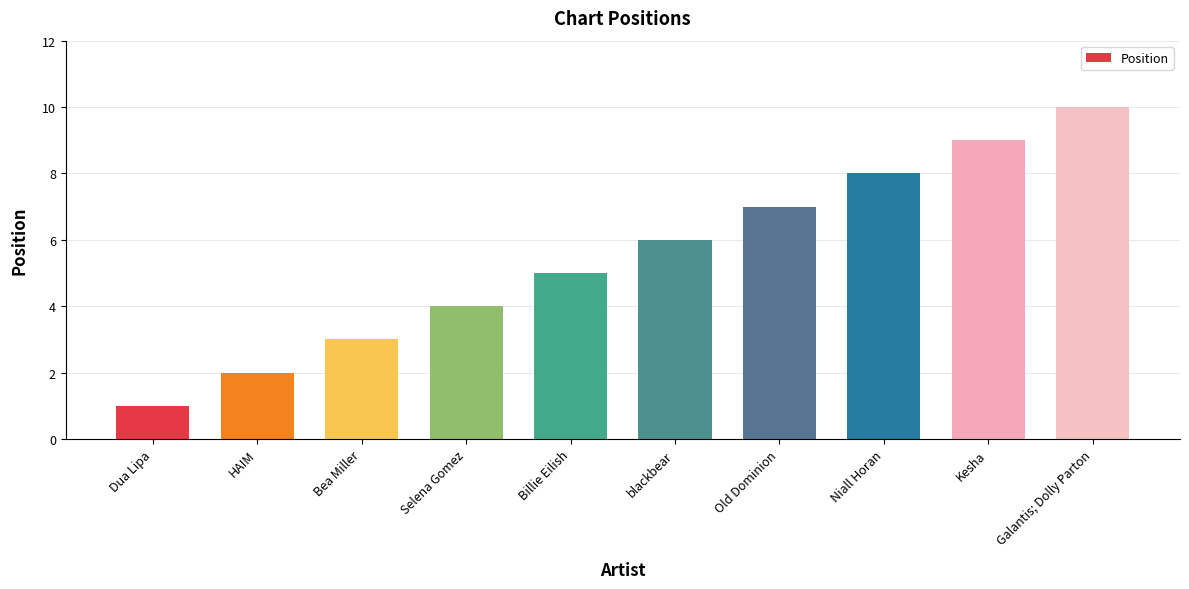

Reading left to right, what are all the values shown in this chart?

1	2	3	4	5	6	7	8	9	10